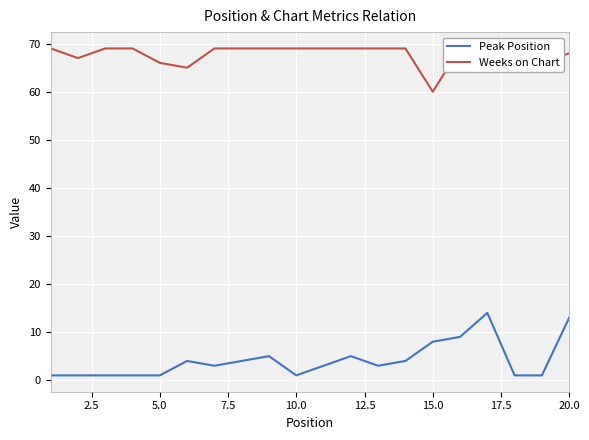

What is the difference between the maximum and second lowest values in the Weeks on Chart series?

4